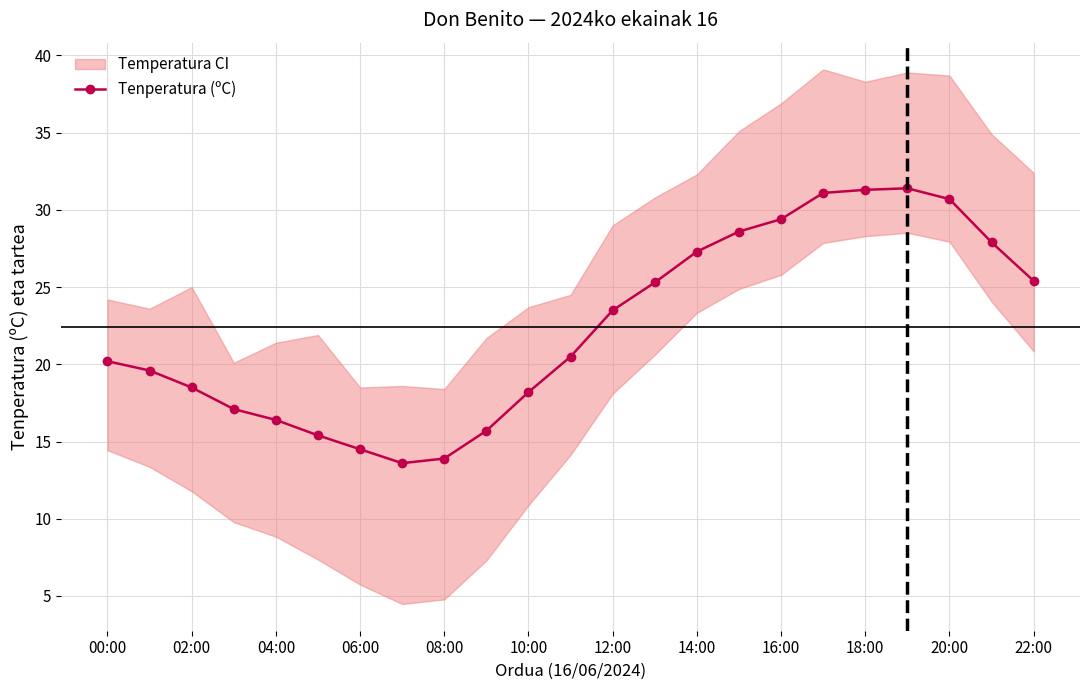

True or false: Tenperatura (ºC) has a value of 17.4 at 22:00.

False